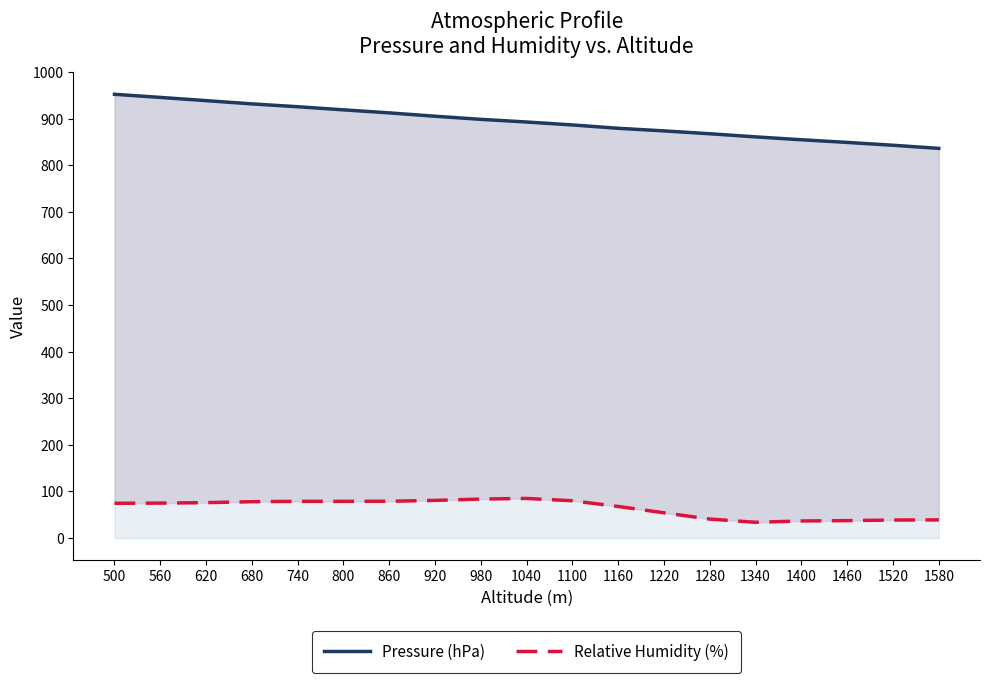

Is it true that Pressure (hPa) equals 1552.6 at 740?

False